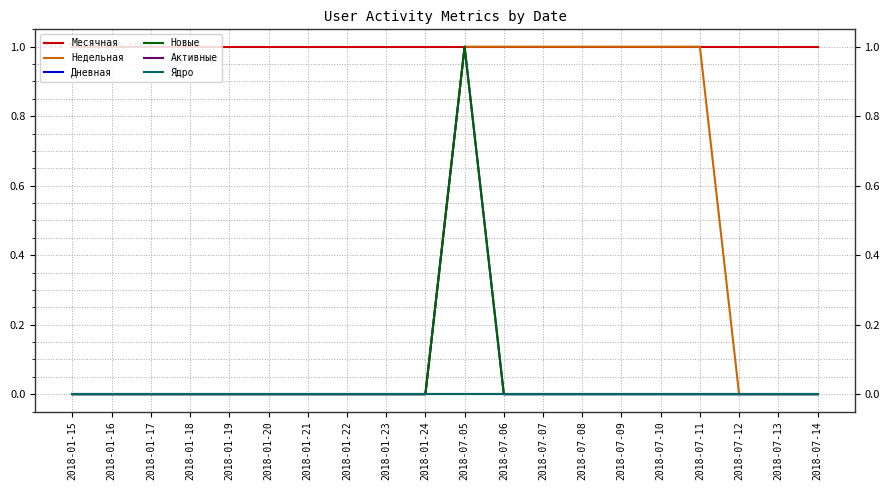

Does the chart display data point markers on the line(s)?

No